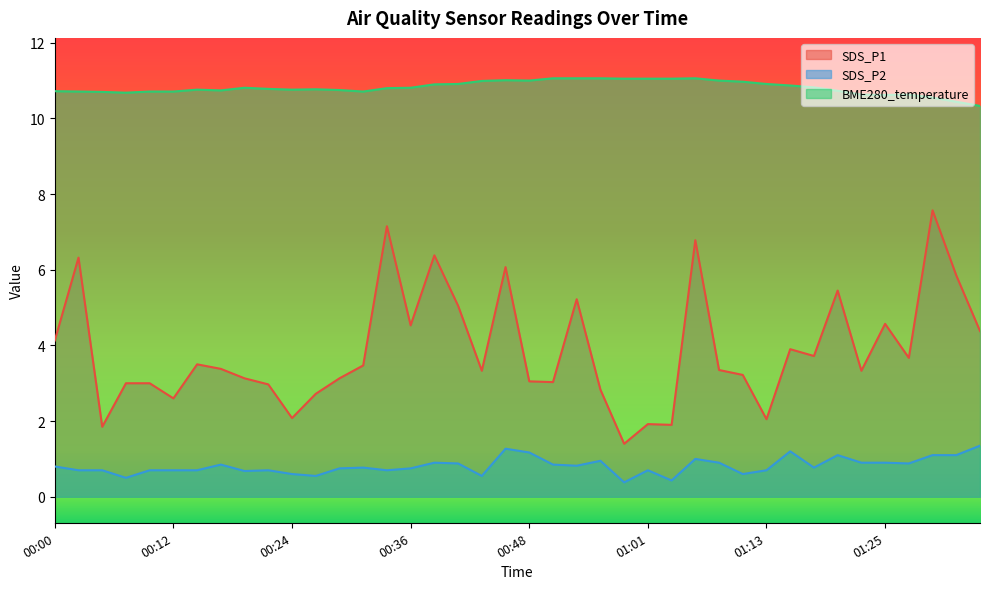

The value of SDS_P1 at 01:05 is 6.8. True or false?

True